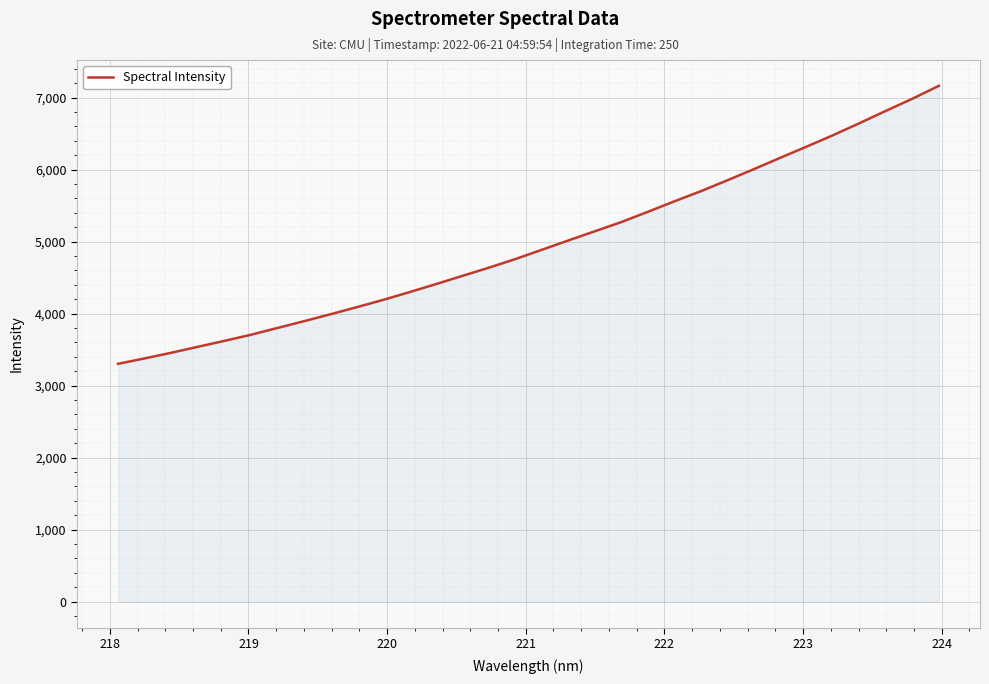

What is the difference between the maximum and minimum values?

3860.7